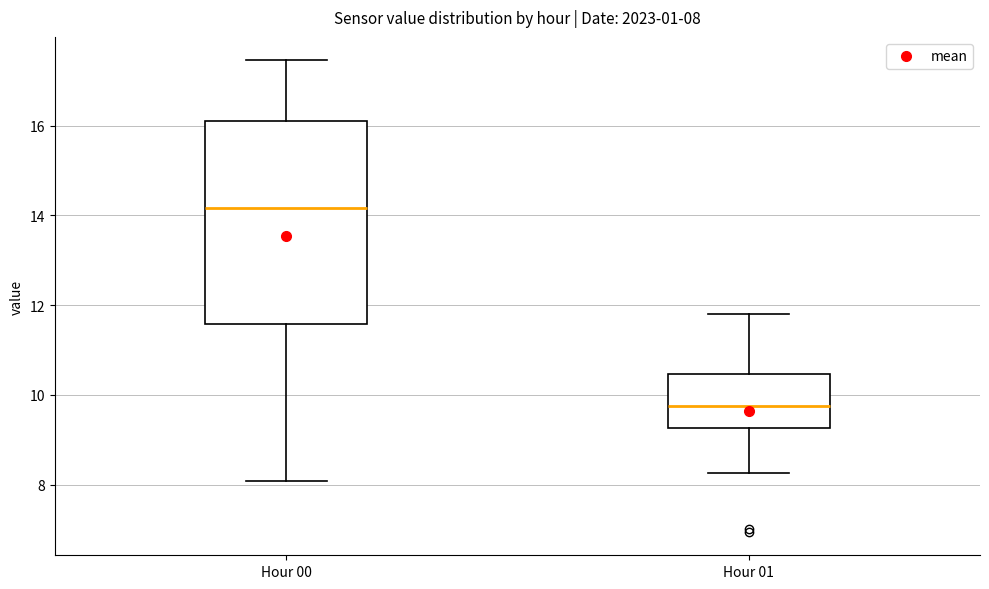

Which box's median line is the highest?

Hour 00